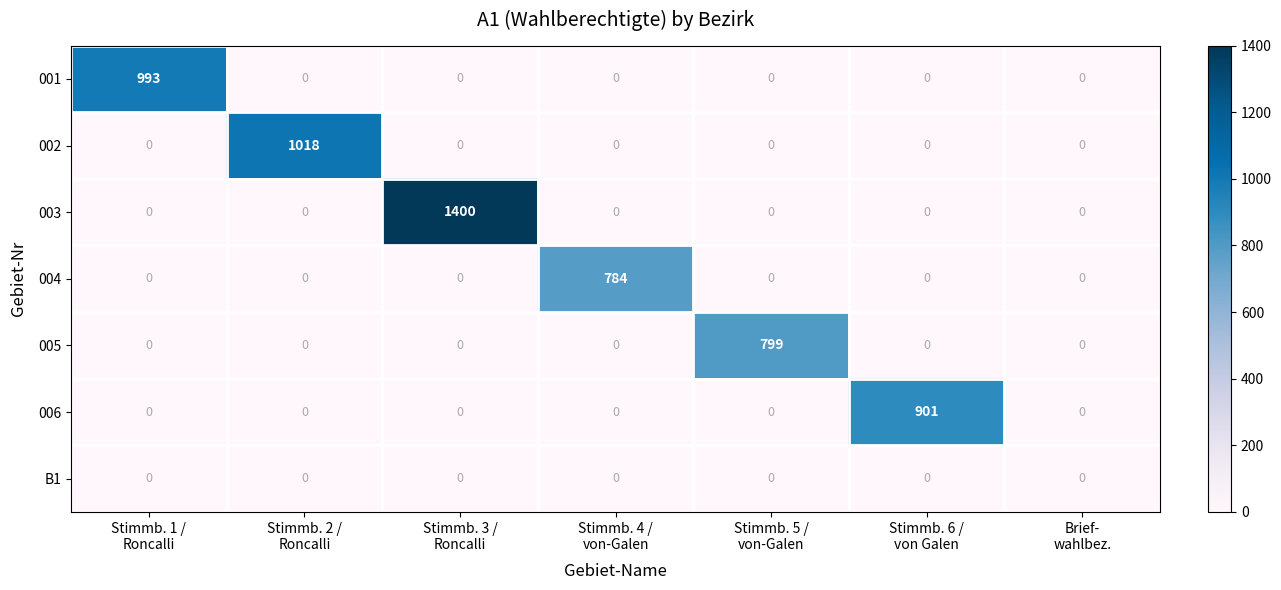

List the series in order of their peak value, lowest first.

B1, 004, 005, 006, 001, 002, 003